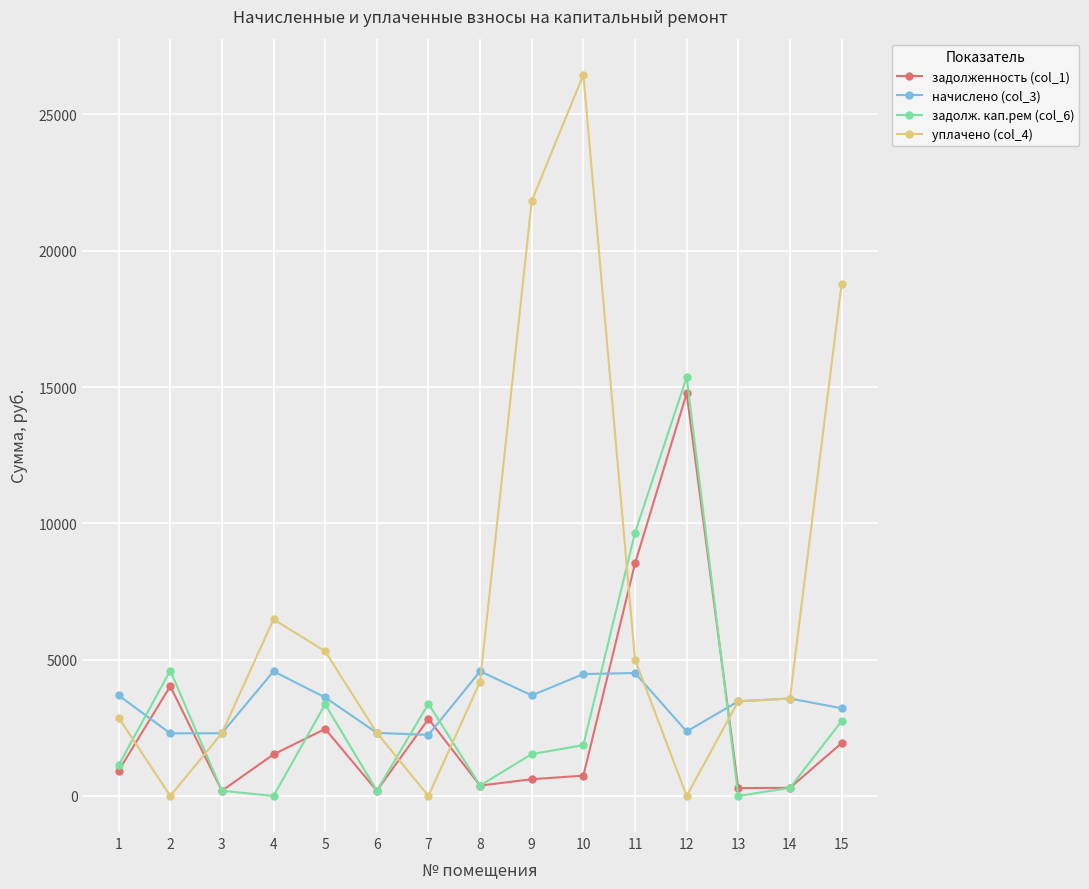

How many categories are shown in the chart?

15